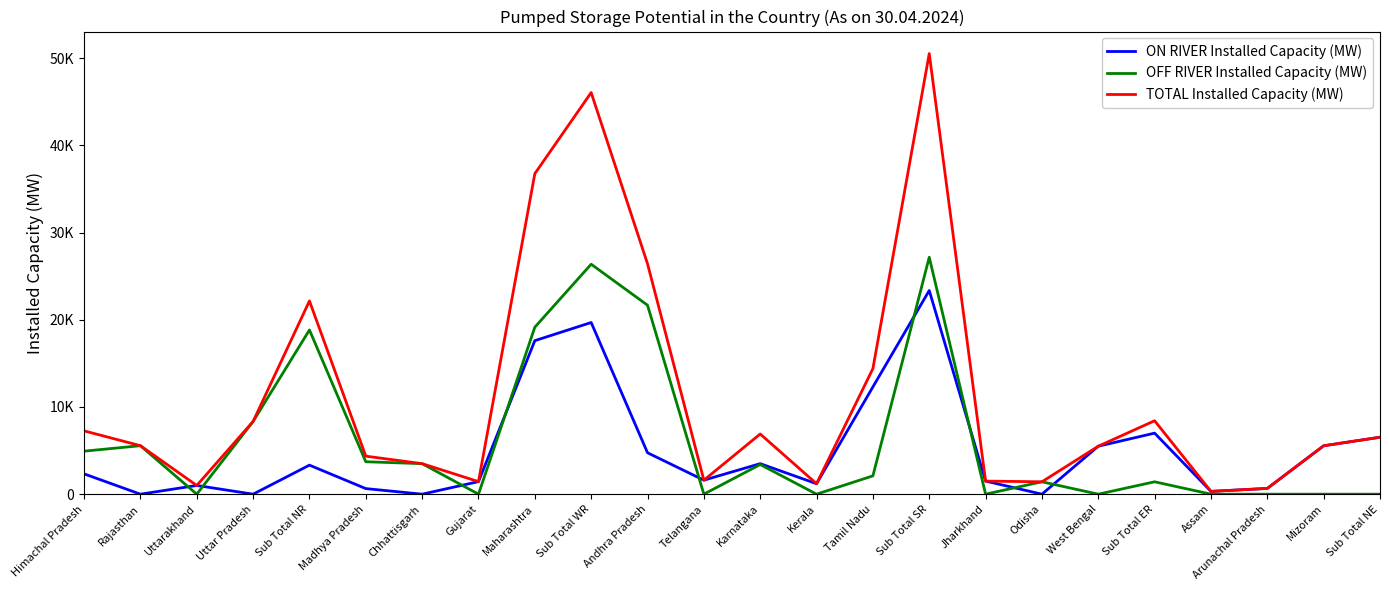

Reading left to right, what are all the values shown in this chart?

ON RIVER Installed Capacity (MW): Himachal Pradesh=2330.0	Rajasthan=0.0	Uttarakhand=1000.0	Uttar Pradesh=0.0	Sub Total NR=3330.0	Madhya Pradesh=640.0	Chhattisgarh=0.0	Gujarat=1440.0	Maharashtra=17605.0	Sub Total WR=19685.0	Andhra Pradesh=4750.0	Telangana=1605.6	Karnataka=3500.0	Kerala=1200.0	Tamil Nadu=12300.0	Sub Total SR=23355.6	Jharkhand=1500.0	Odisha=0.0	West Bengal=5500.0	Sub Total ER=7000.0	Assam=320.0	Arunachal Pradesh=660.0	Mizoram=5550.0	Sub Total NE=6530.0
OFF RIVER Installed Capacity (MW): Himachal Pradesh=4930.0	Rajasthan=5560.0	Uttarakhand=0.0	Uttar Pradesh=8340.0	Sub Total NR=18830.0	Madhya Pradesh=3720.0	Chhattisgarh=3500.0	Gujarat=0.0	Maharashtra=19150.0	Sub Total WR=26370.0	Andhra Pradesh=21670.0	Telangana=0.0	Karnataka=3400.0	Kerala=0.0	Tamil Nadu=2100.0	Sub Total SR=27170.0	Jharkhand=0.0	Odisha=1420.0	West Bengal=0.0	Sub Total ER=1420.0	Assam=0.0	Arunachal Pradesh=0.0	Mizoram=0.0	Sub Total NE=0.0
TOTAL Installed Capacity (MW): Himachal Pradesh=7260.0	Rajasthan=5560.0	Uttarakhand=1000.0	Uttar Pradesh=8340.0	Sub Total NR=22160.0	Madhya Pradesh=4360.0	Chhattisgarh=3500.0	Gujarat=1440.0	Maharashtra=36755.0	Sub Total WR=46055.0	Andhra Pradesh=26420.0	Telangana=1605.6	Karnataka=6900.0	Kerala=1200.0	Tamil Nadu=14400.0	Sub Total SR=50525.6	Jharkhand=1500.0	Odisha=1420.0	West Bengal=5500.0	Sub Total ER=8420.0	Assam=320.0	Arunachal Pradesh=660.0	Mizoram=5550.0	Sub Total NE=6530.0